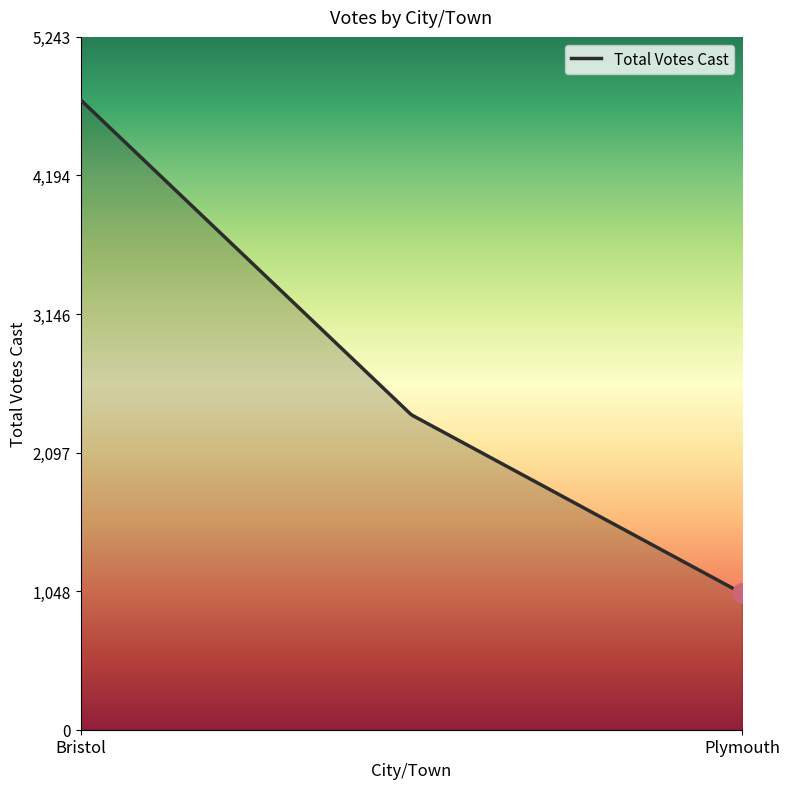

What is the smallest value displayed?

1033.0